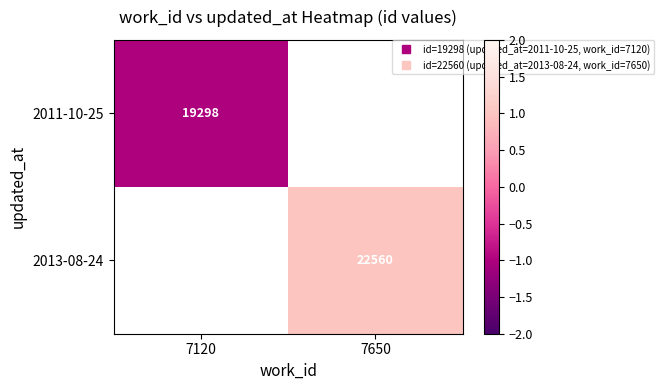

At which label is 2011-10-25 closest to -1?

7120